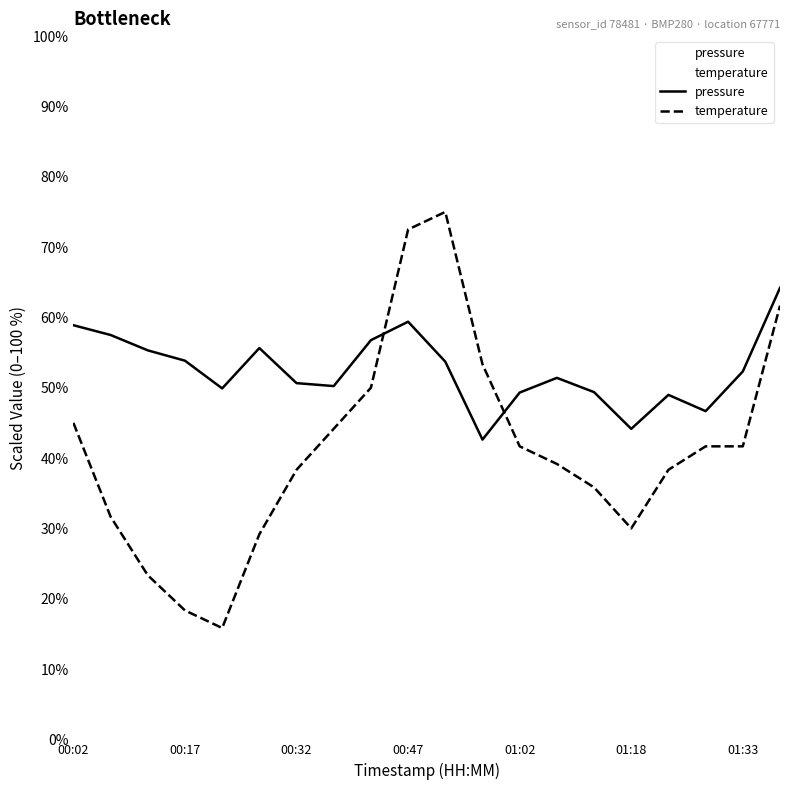

Reading right to left, list all the values displayed in this chart.

pressure: 64.2	52.3	46.7	49.0	44.2	49.4	51.4	49.3	42.6	53.7	59.4	56.8	50.2	50.7	55.6	49.9	53.8	55.3	57.5	58.9
temperature: 61.7	41.7	41.7	38.3	30.0	35.8	39.2	41.7	53.3	75.0	72.5	50.0	44.2	38.3	29.2	15.8	18.3	23.3	31.7	45.0